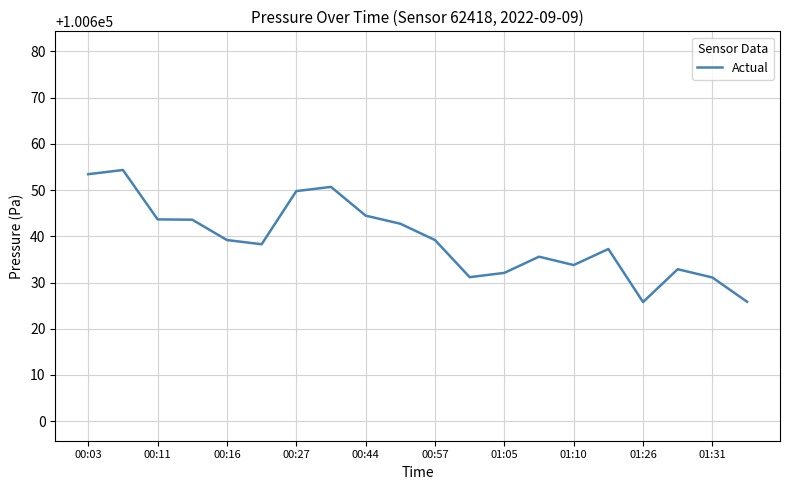

What is the smallest value displayed?

100625.8